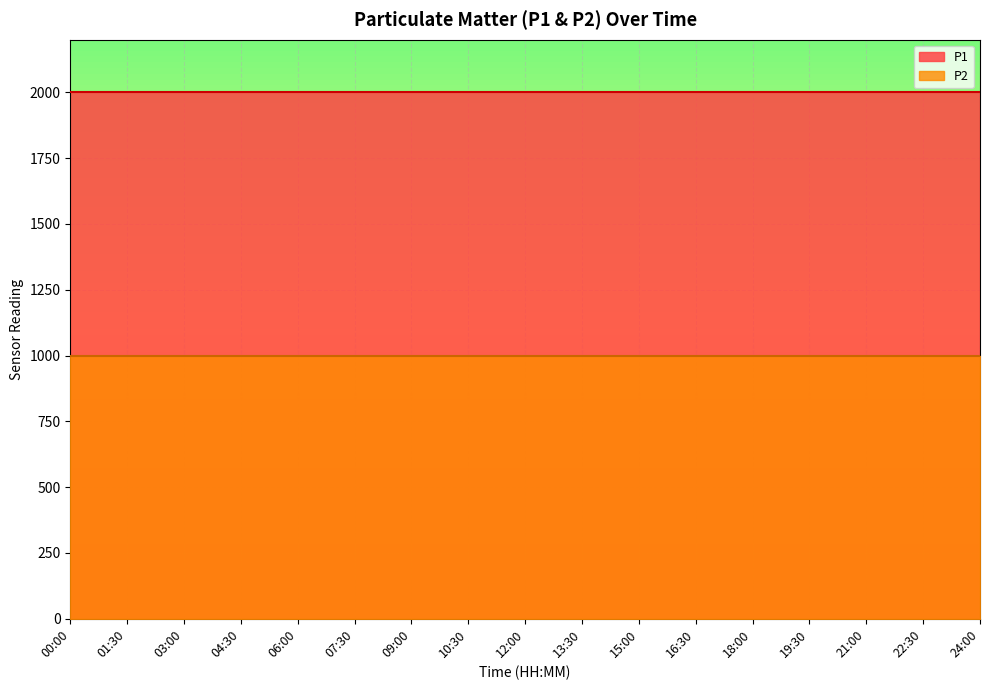

What is the spread (max minus min) of values at 03:00?

1000.0